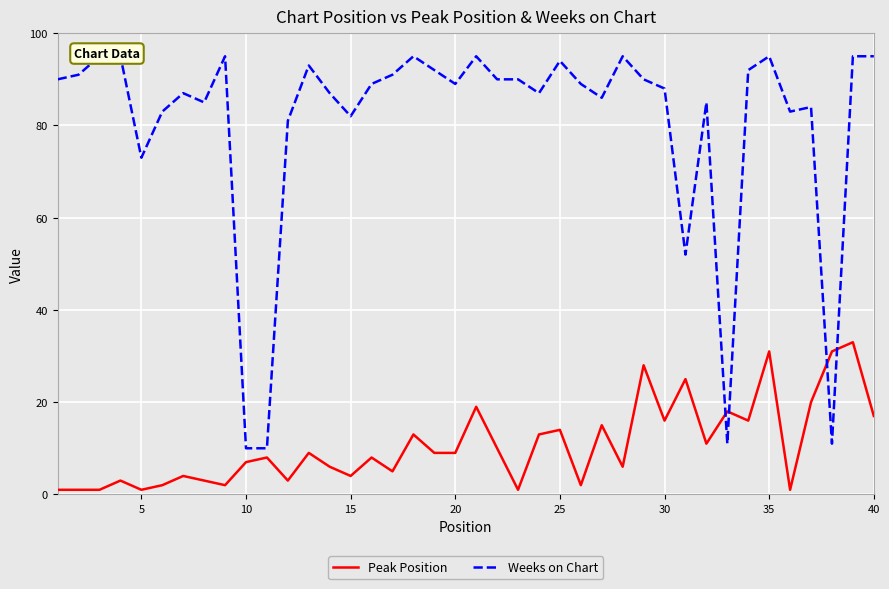

Is it true that Peak Position equals 4 at 15?

True